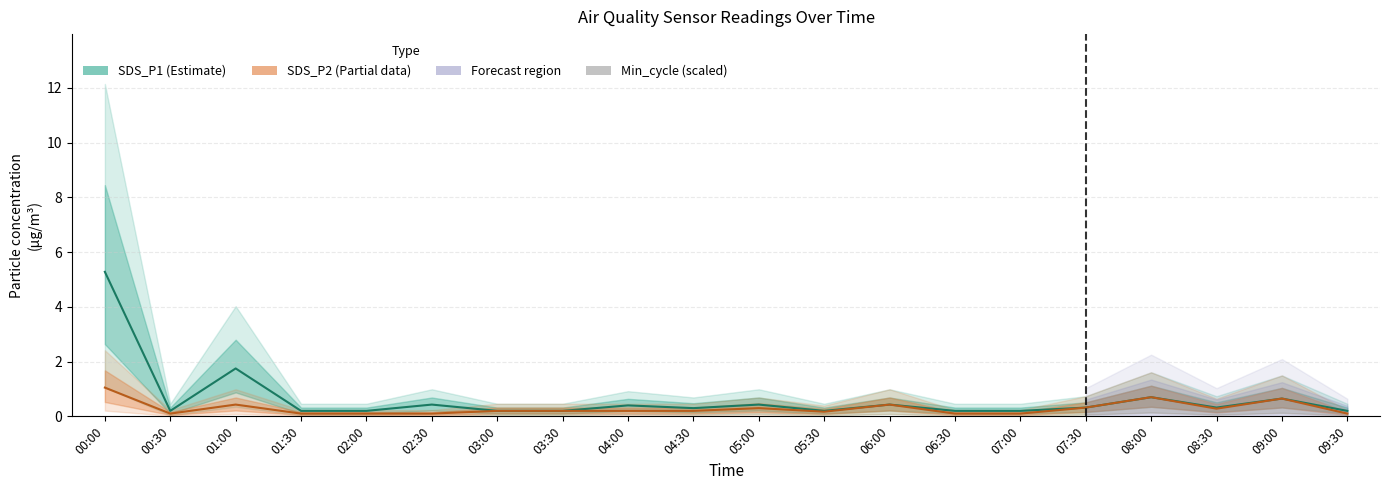

Is it true that Min_cycle (scaled) equals 0.0 at 07:00?

False